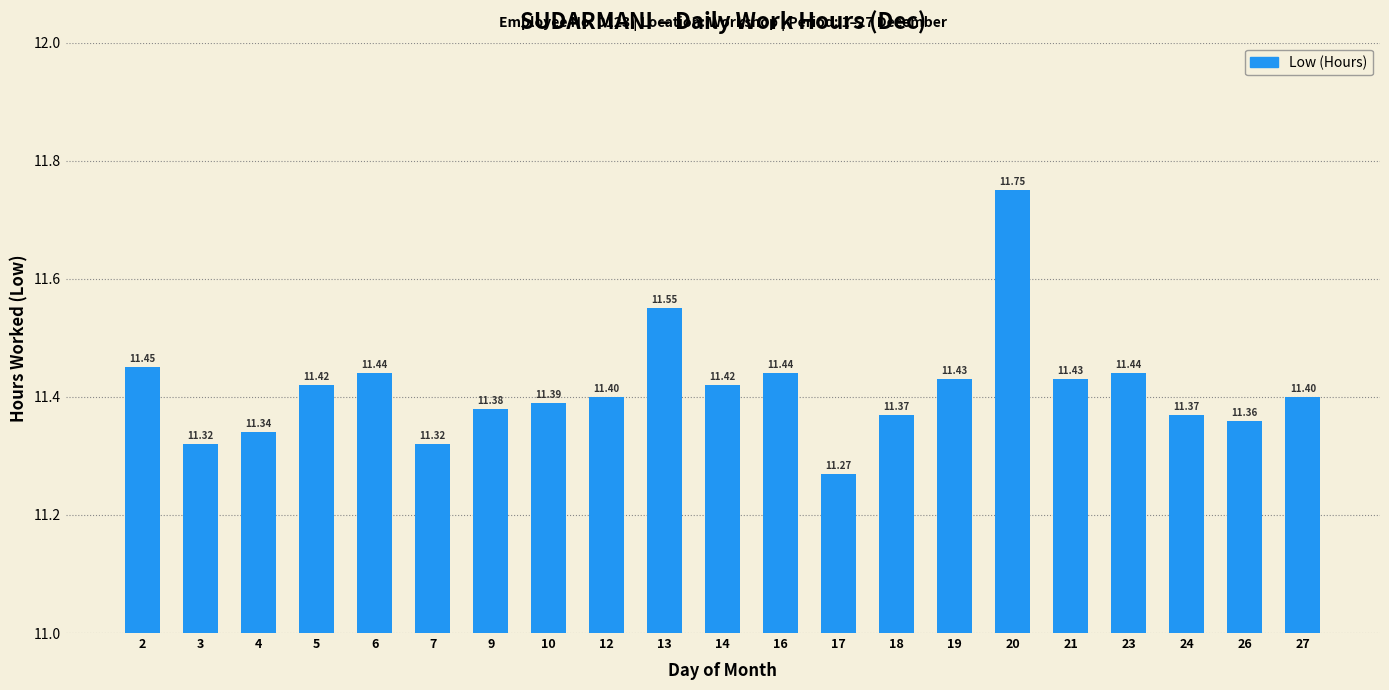

What is the difference between the maximum and minimum values?

0.5